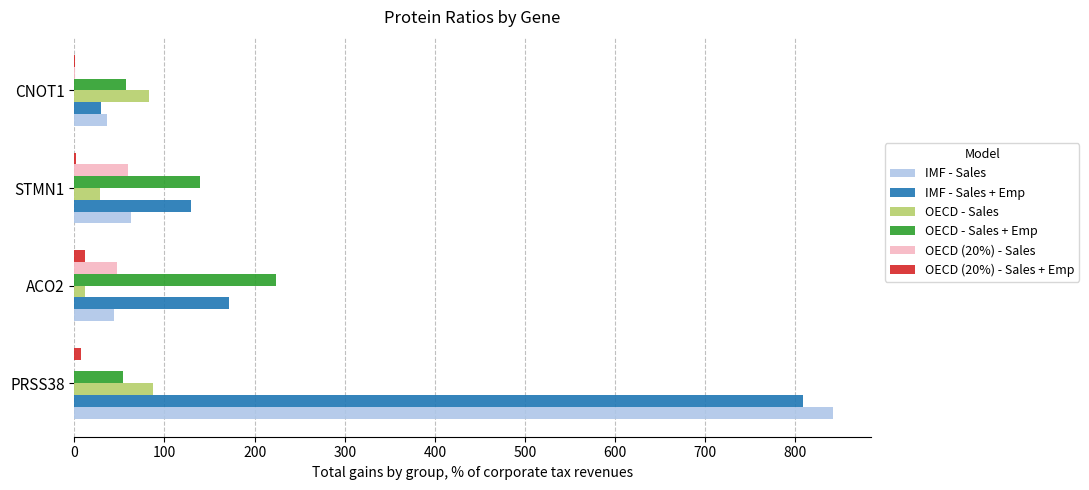

The OECD - Sales + Emp series shows 93.3 at PRSS38. True or false?

False